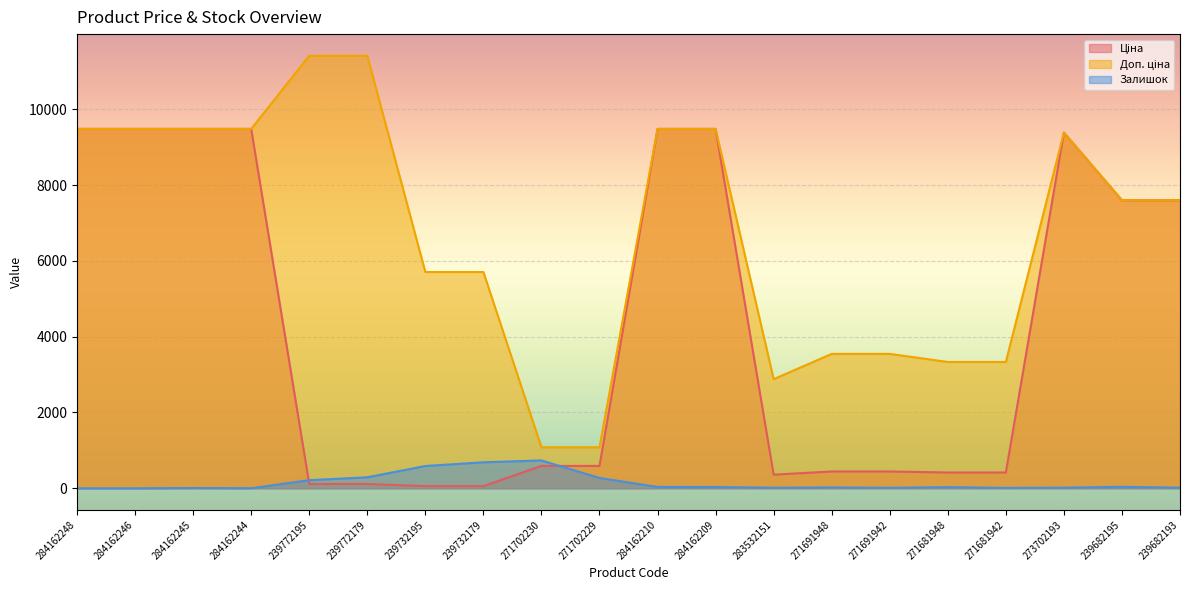

True or false: Ціна has a value of 9480.1 at 284162248.

True